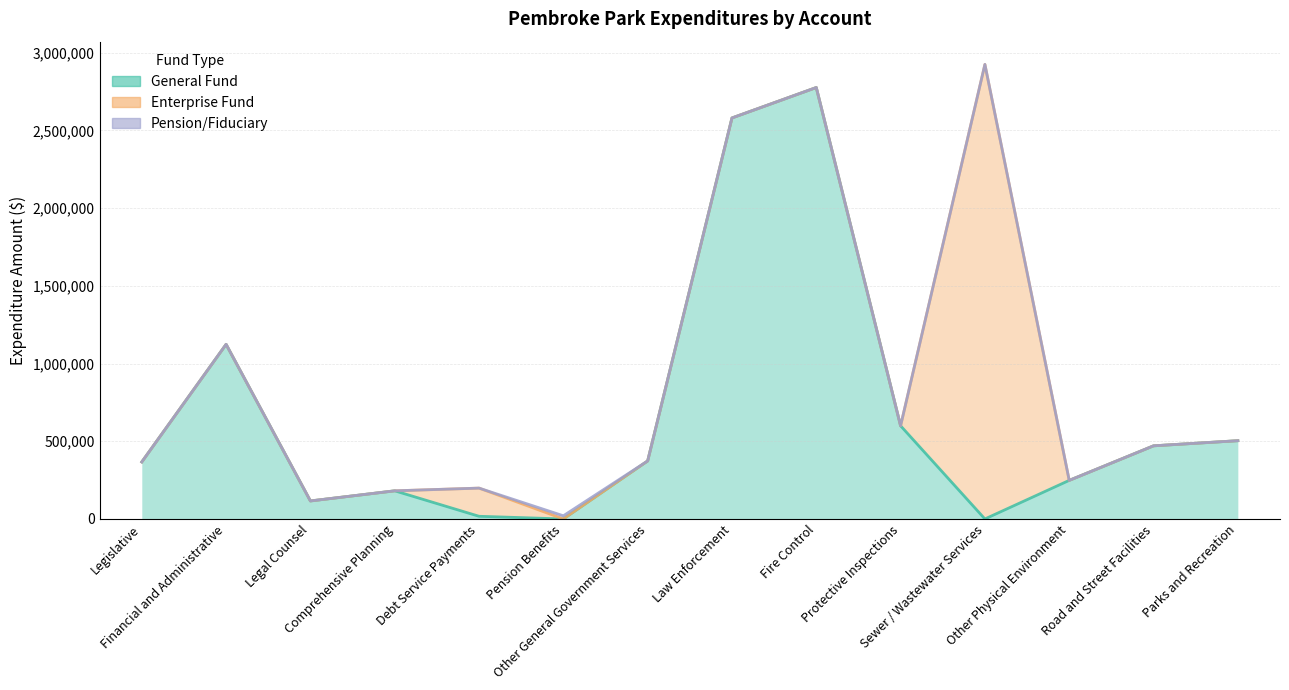

The Enterprise Fund series shows 0 at Other General Government Services. True or false?

True